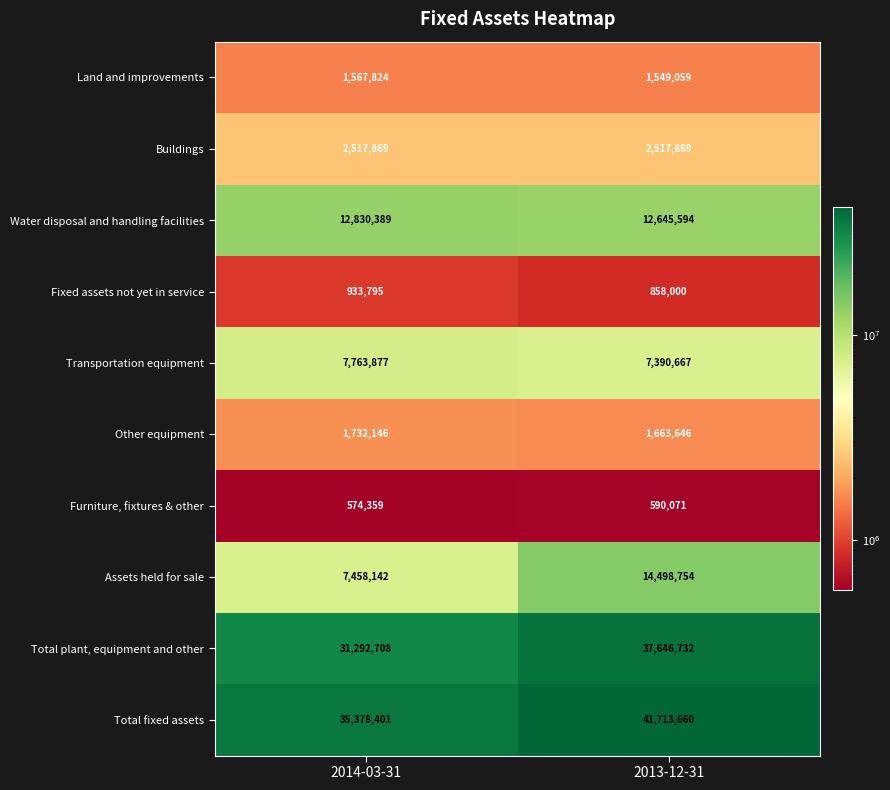

What is the sum of all Assets held for sale values?

21956896